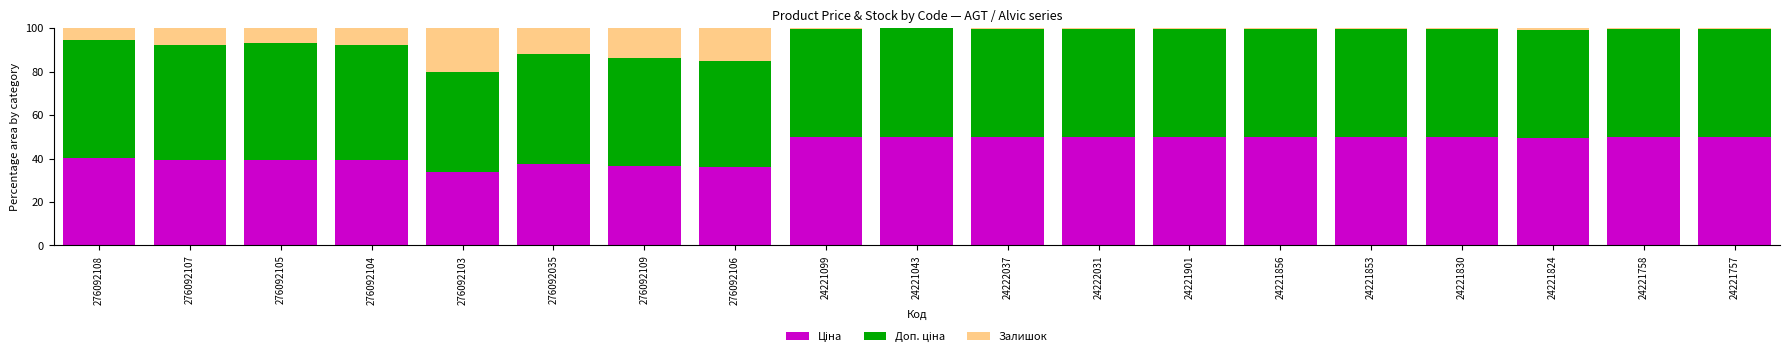

What is the total value across all series at 276092107?

100.0